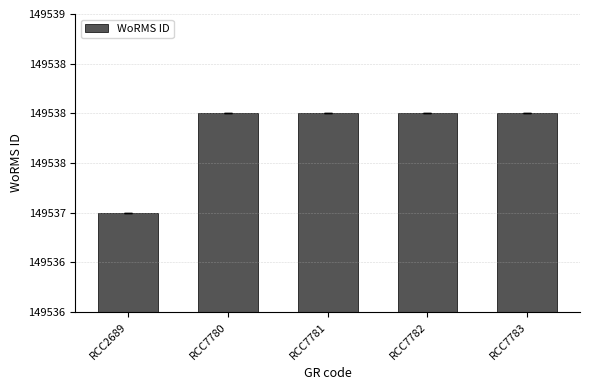

Reading right to left, transcribe all the data shown in this chart.

149538	149538	149538	149538	149537